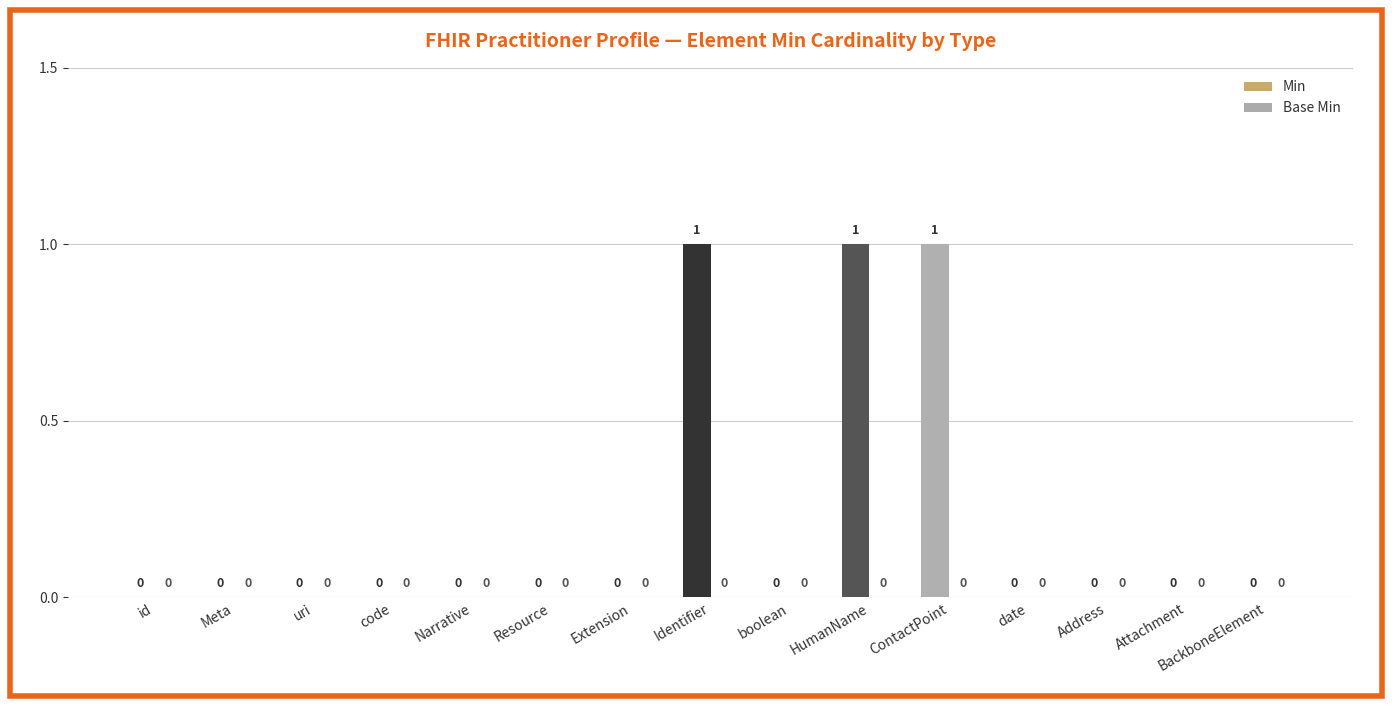

What is the sum of all values?

3